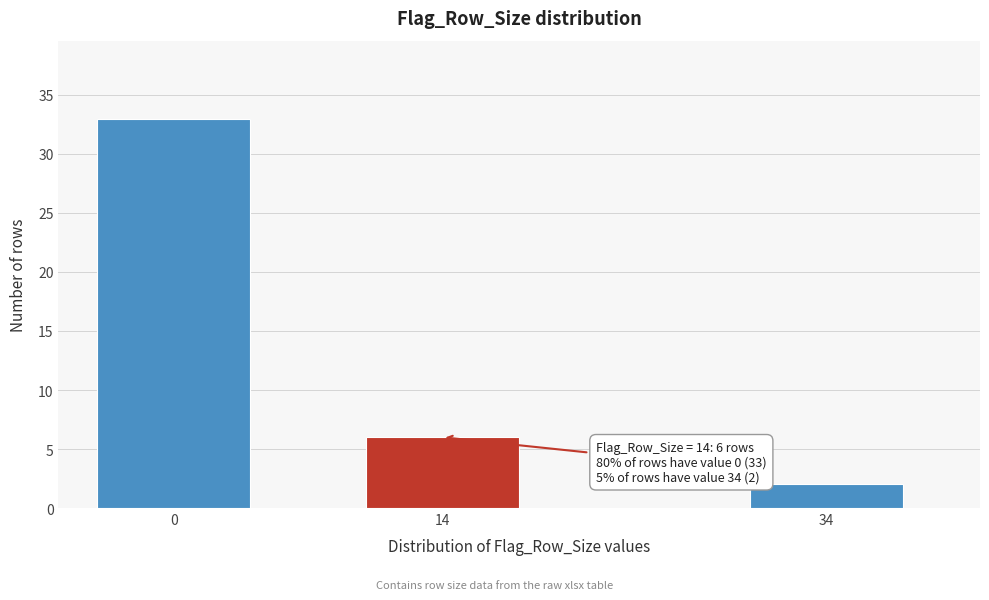

Reading left to right, list all the values displayed in this chart.

0=33	14=6	34=2